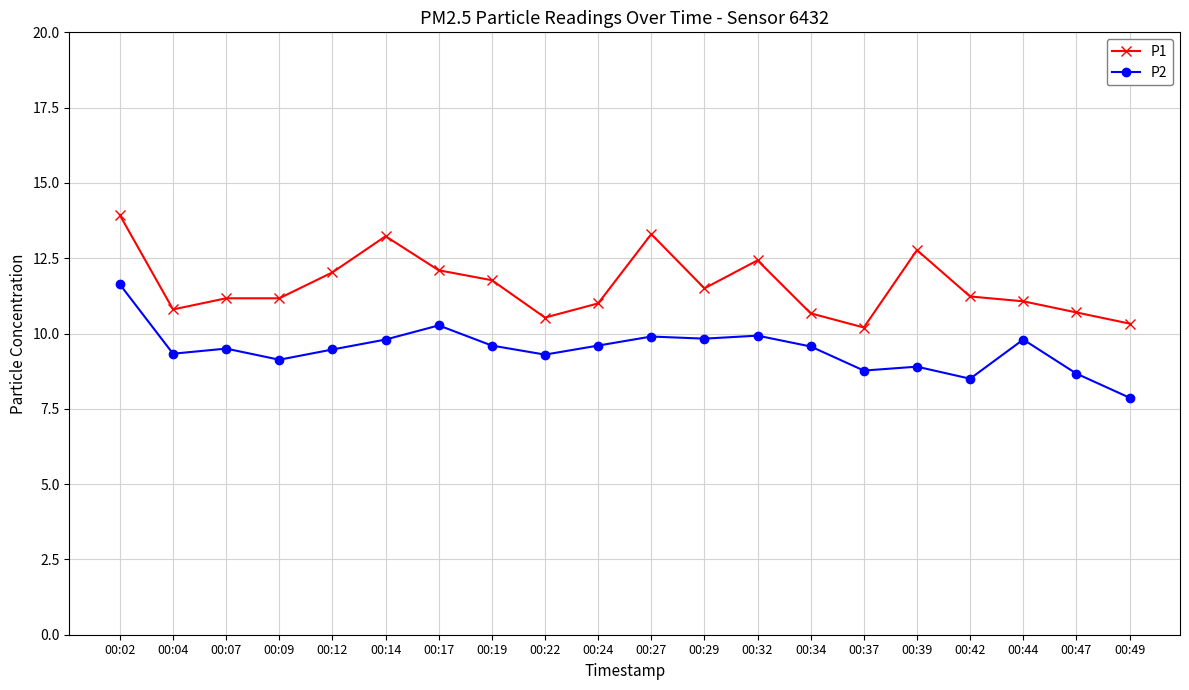

The value of P1 at 00:39 is 22.7. True or false?

False